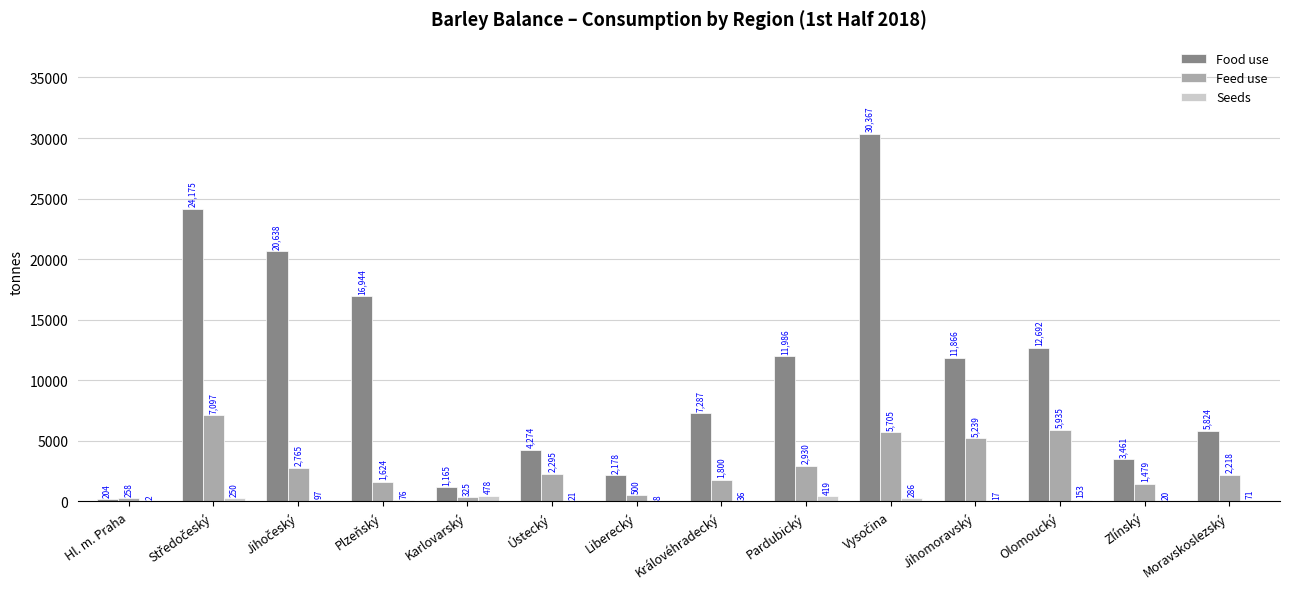

What is the difference between the Feed use values at Hl. m. Praha and Liberecký?

242.1